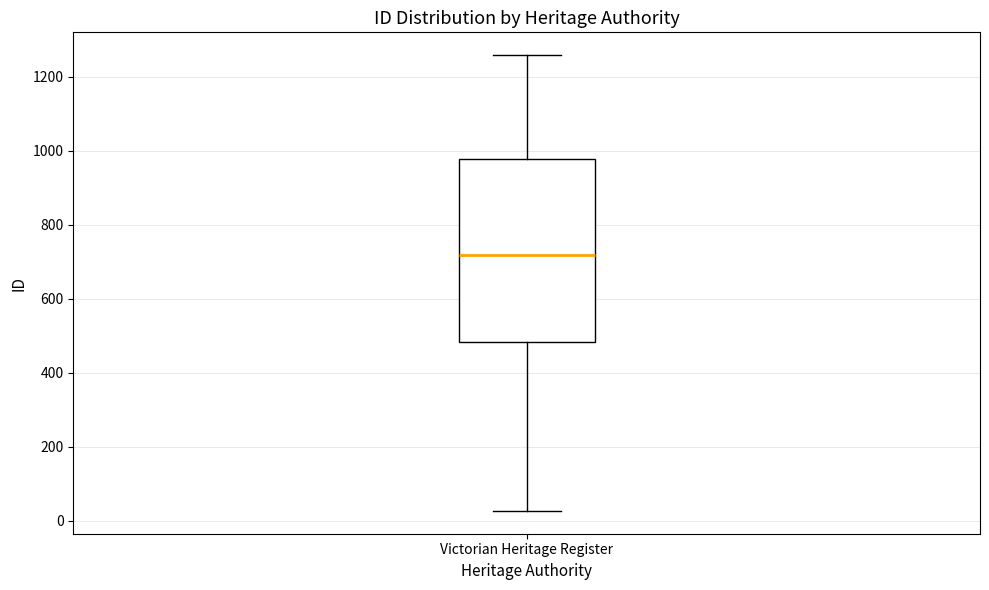

Read this box plot against the y-axis: the position of the median line, the range covered by the box, and the ends of both whiskers. The values are not printed on the chart, so give them approximately, as read against the axis.

median 720, box 480 to 980, whiskers 20 to 1260